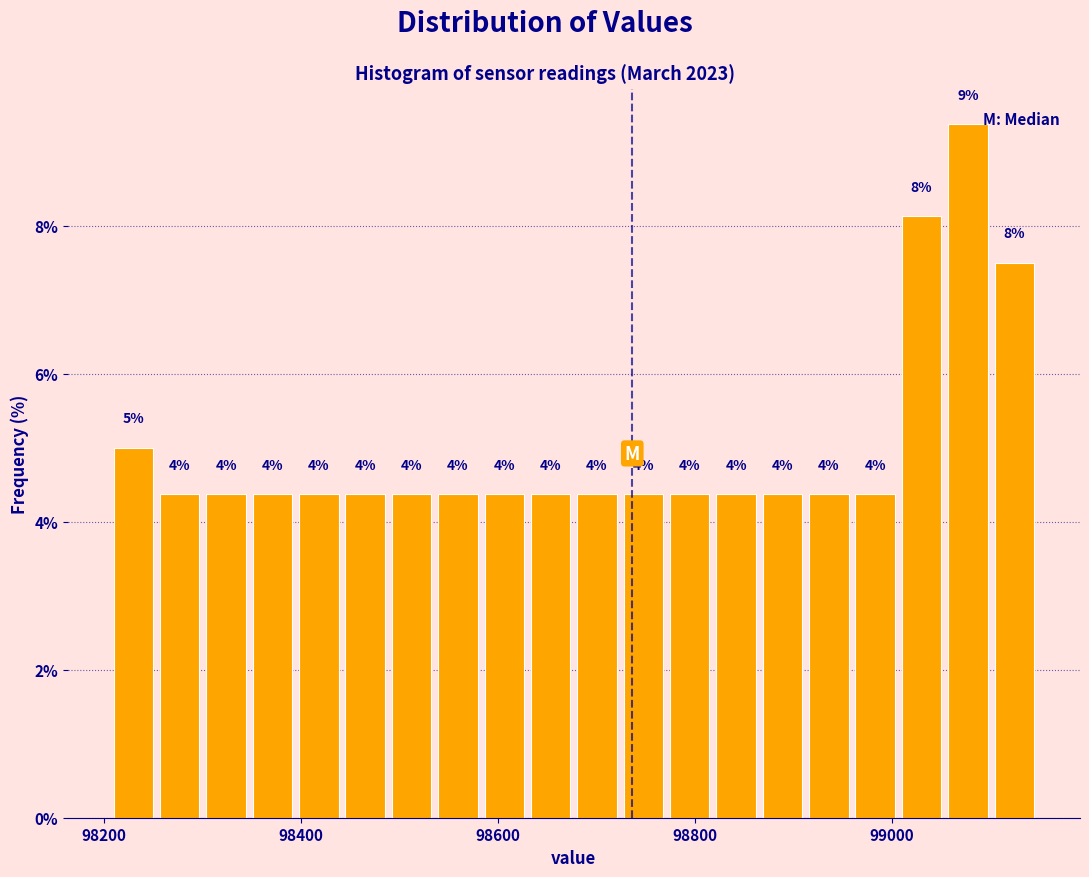

Read against the x-axis, roughly where is the centre of the tallest bar?

99080